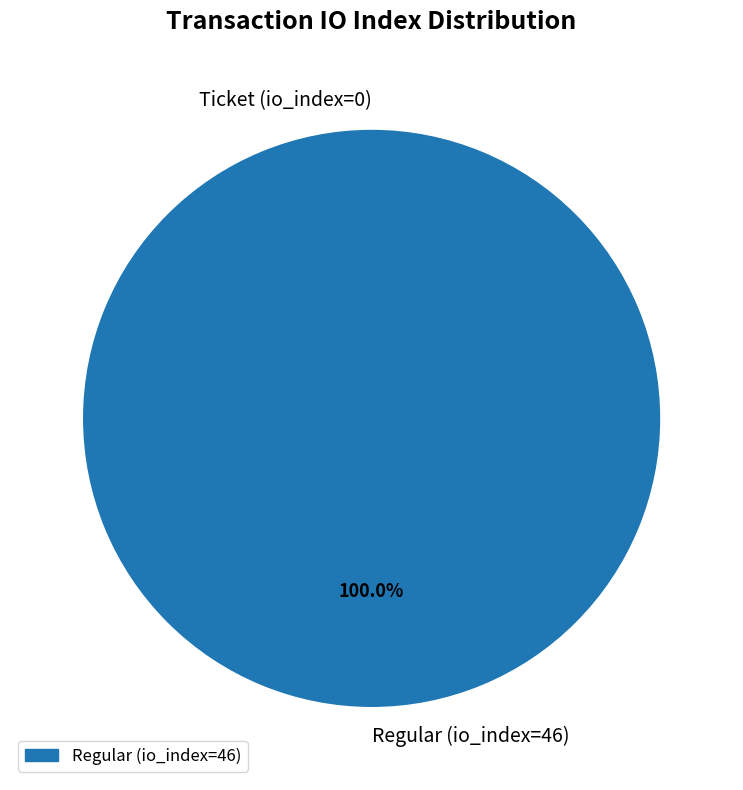

To the nearest percent, what is the average slice percentage?

50%